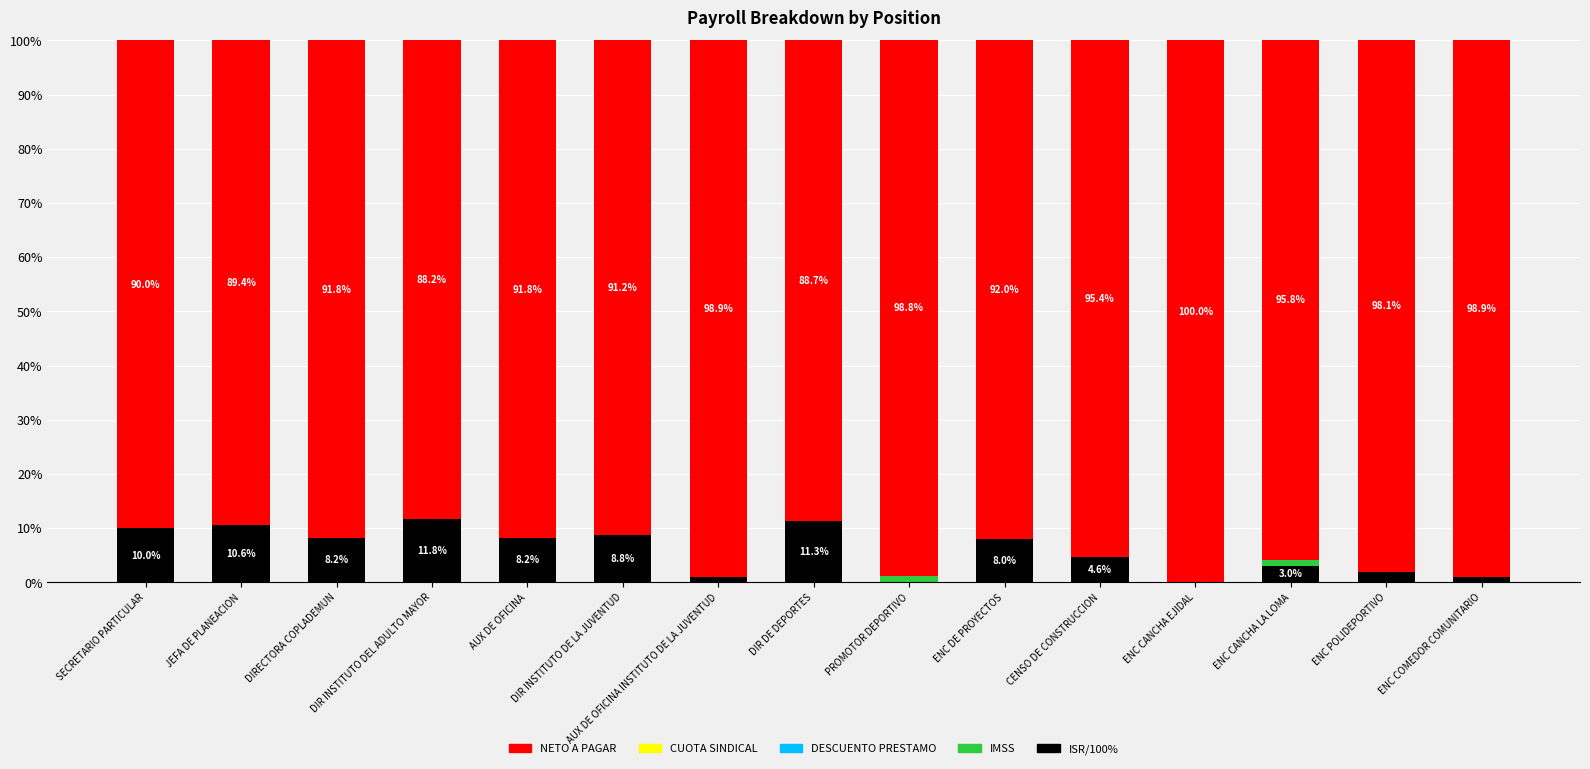

True or false: ISR/100% has a value of 11.1 at ENC DE PROYECTOS.

False